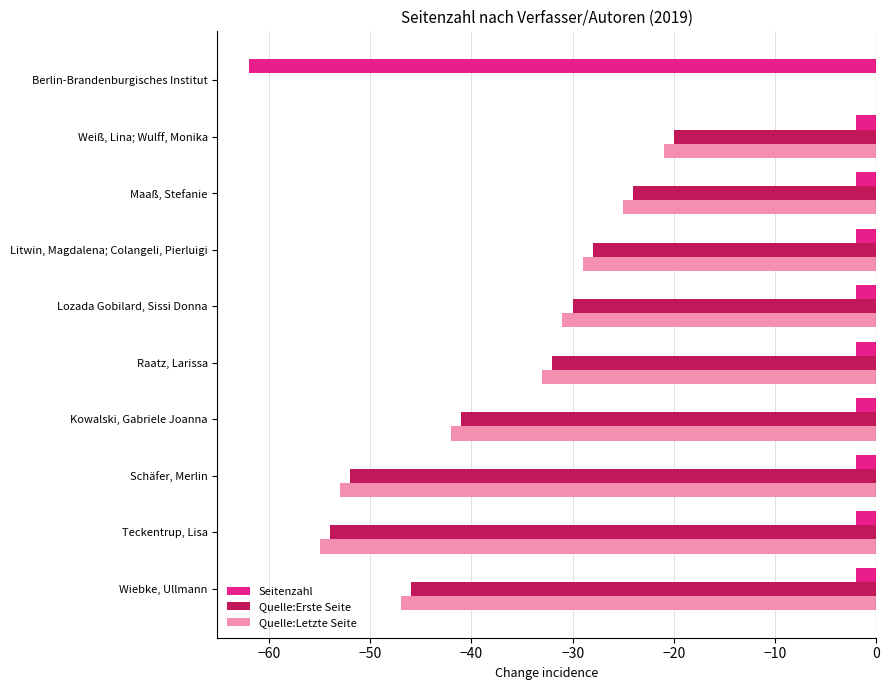

Which category has the highest value in the Quelle:Erste Seite series?

Berlin-Brandenburgisches Institut